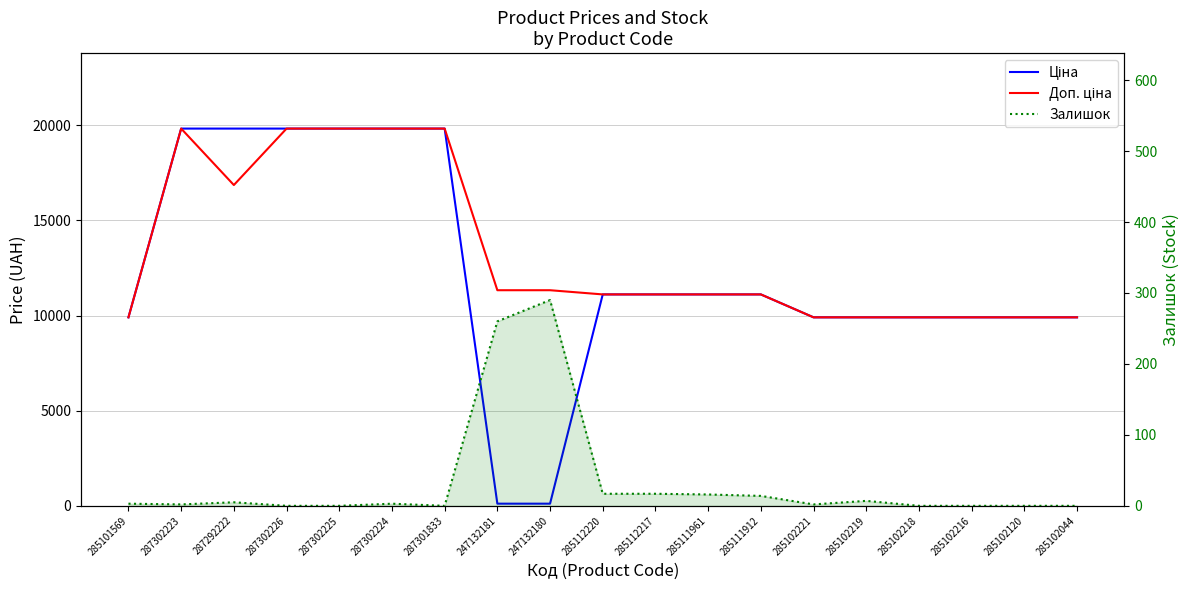

What is the total value across all series at 287292222?

36699.2